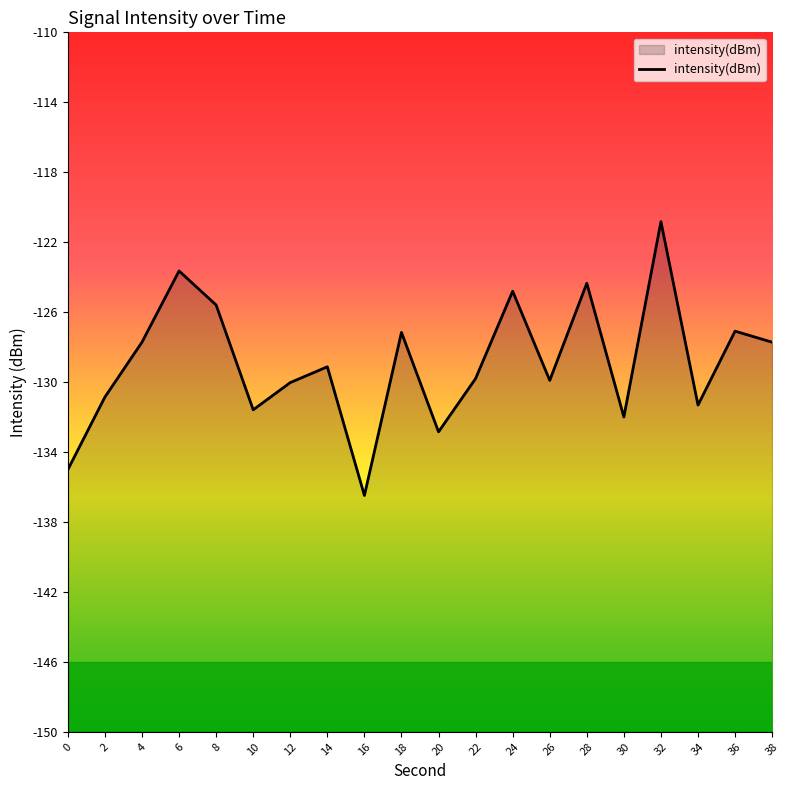

What is the value of the 19th point from the left?

-127.1